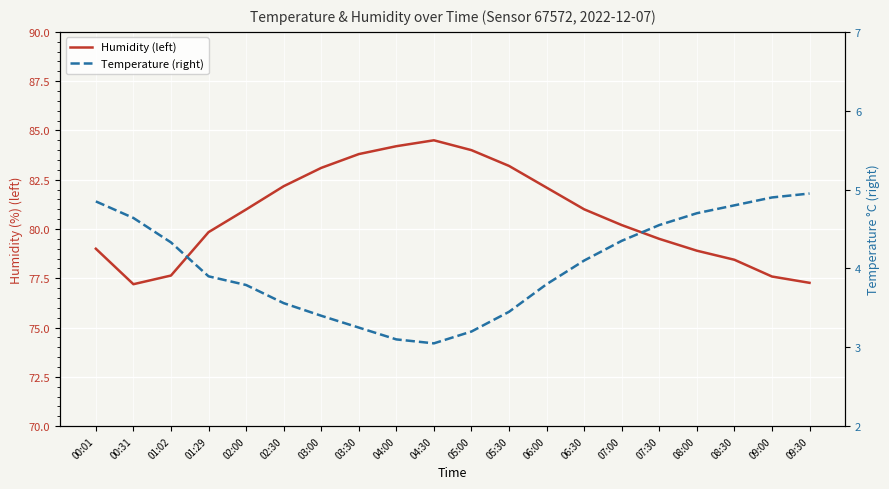

How many lines are shown in the chart?

2